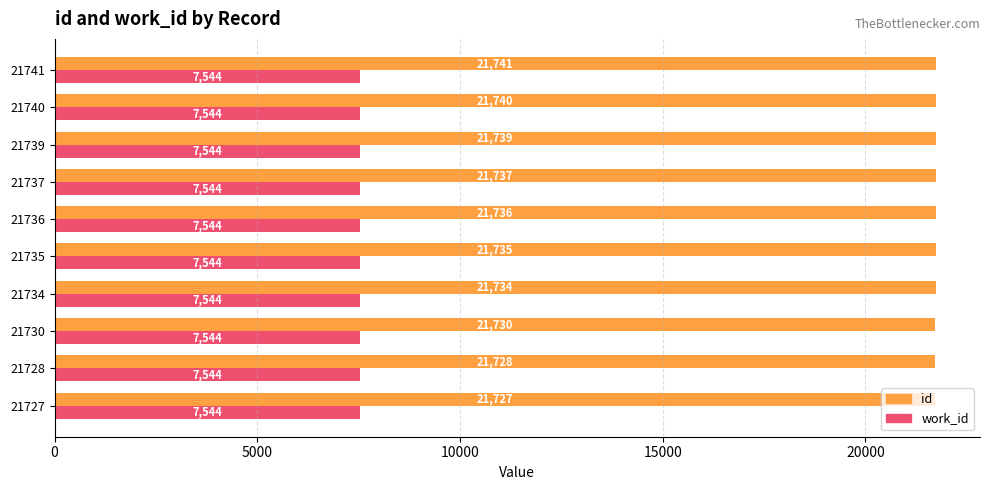

At which label is id closest to 21734?

21734